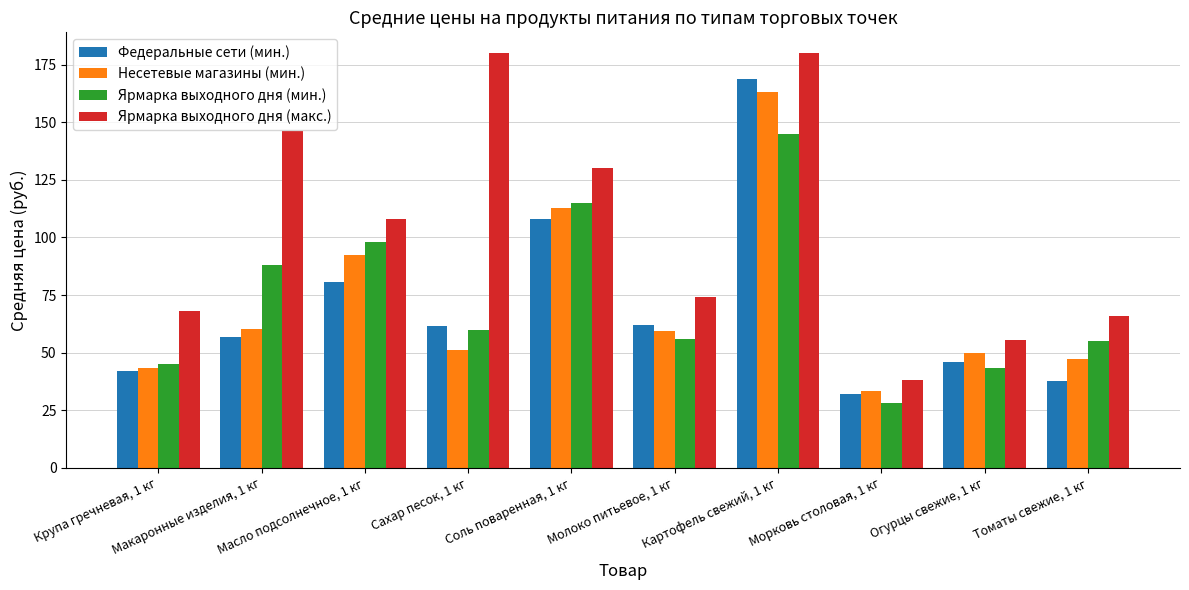

Are the bars grouped side by side (vs. stacked)?

Yes